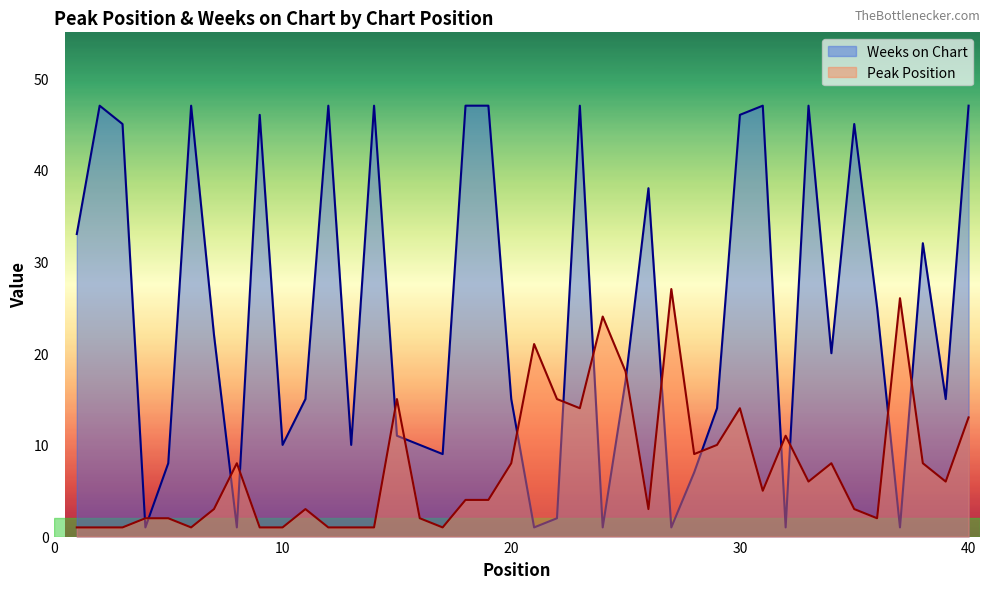

How many values in the Peak Position series are below 5?

20